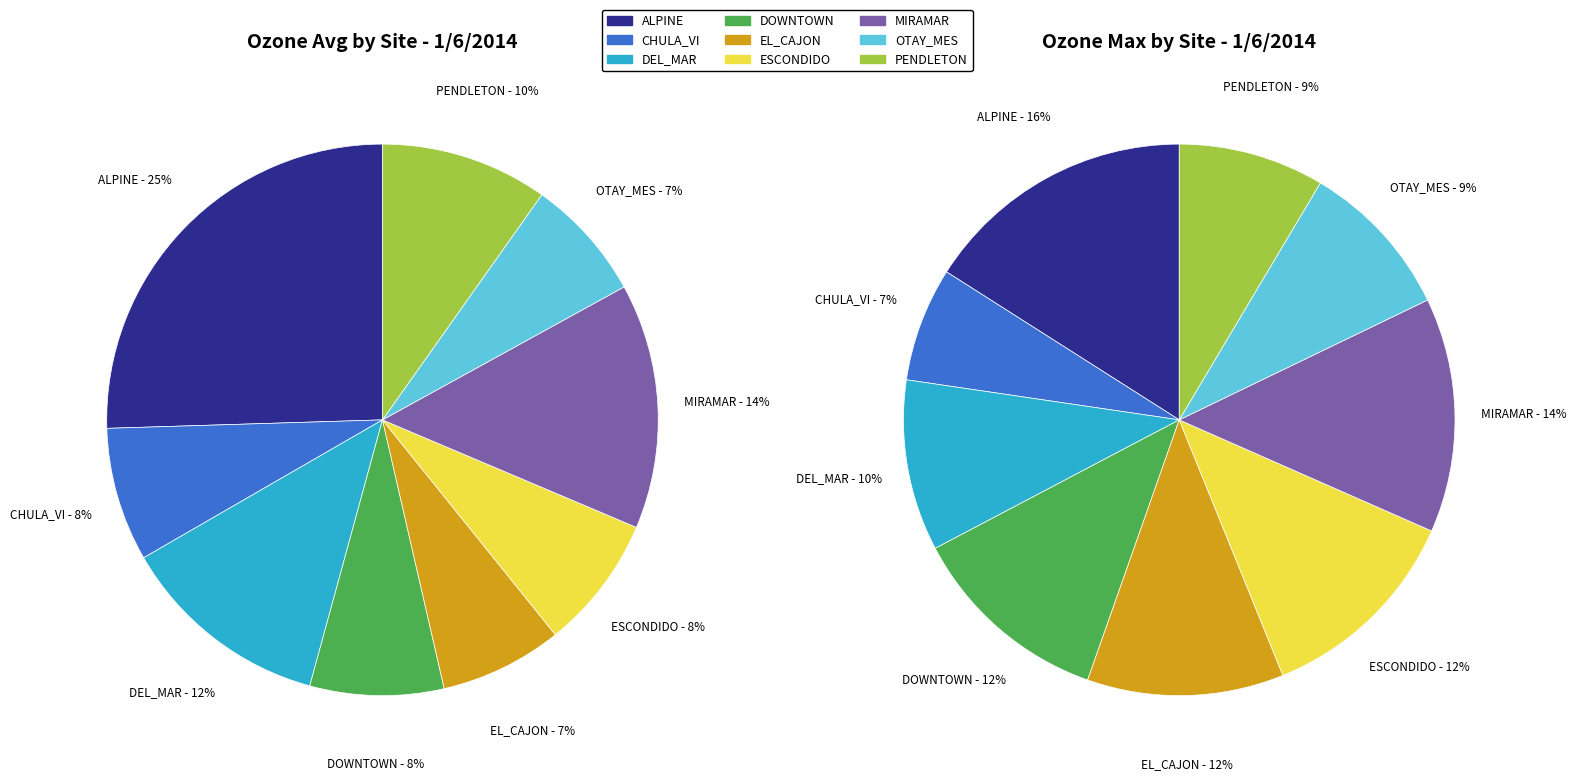

Combined, do 3 and 8 account for over 50%?

No